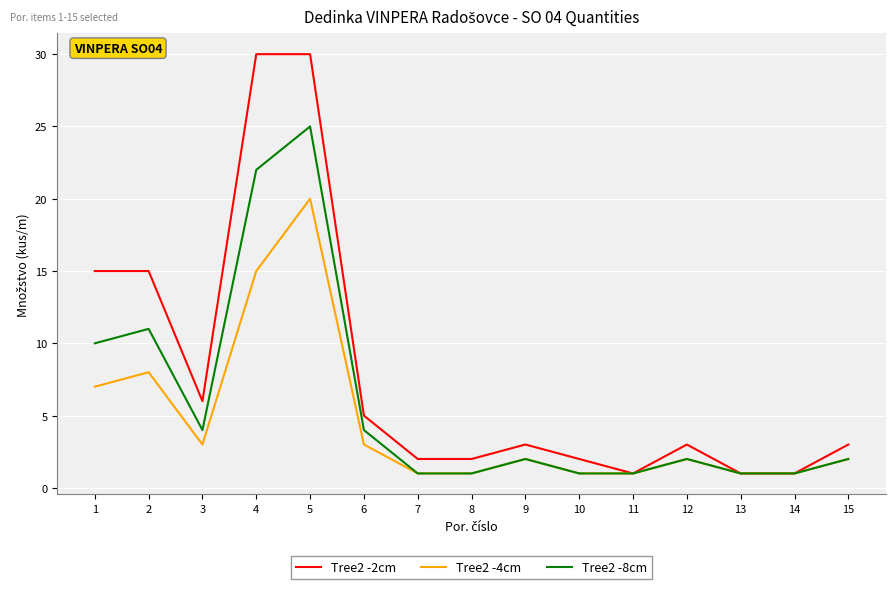

Which series has the largest total across all categories?

Tree2 -2cm